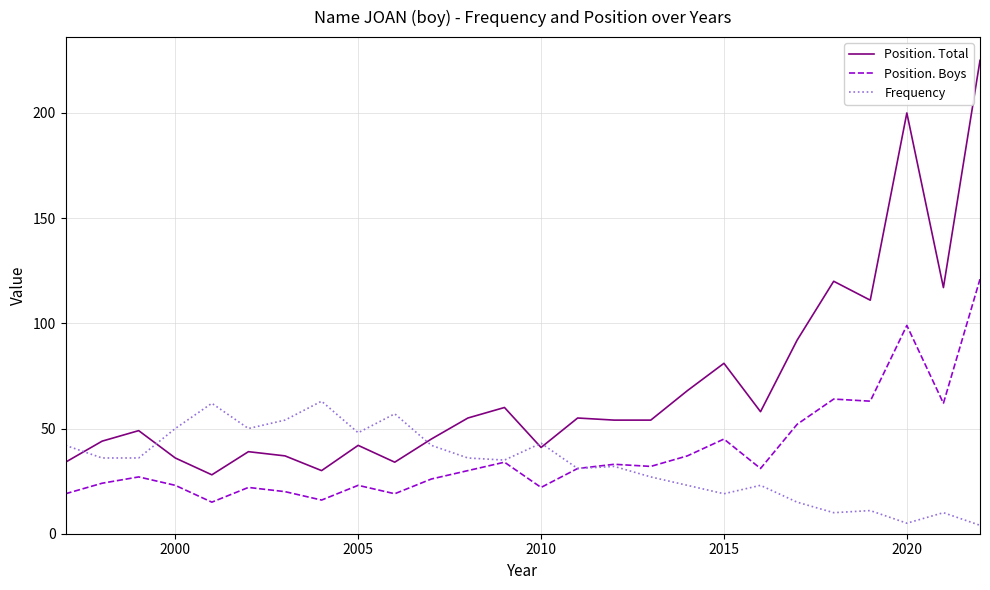

What is the highest value of the Position. Boys series?

121